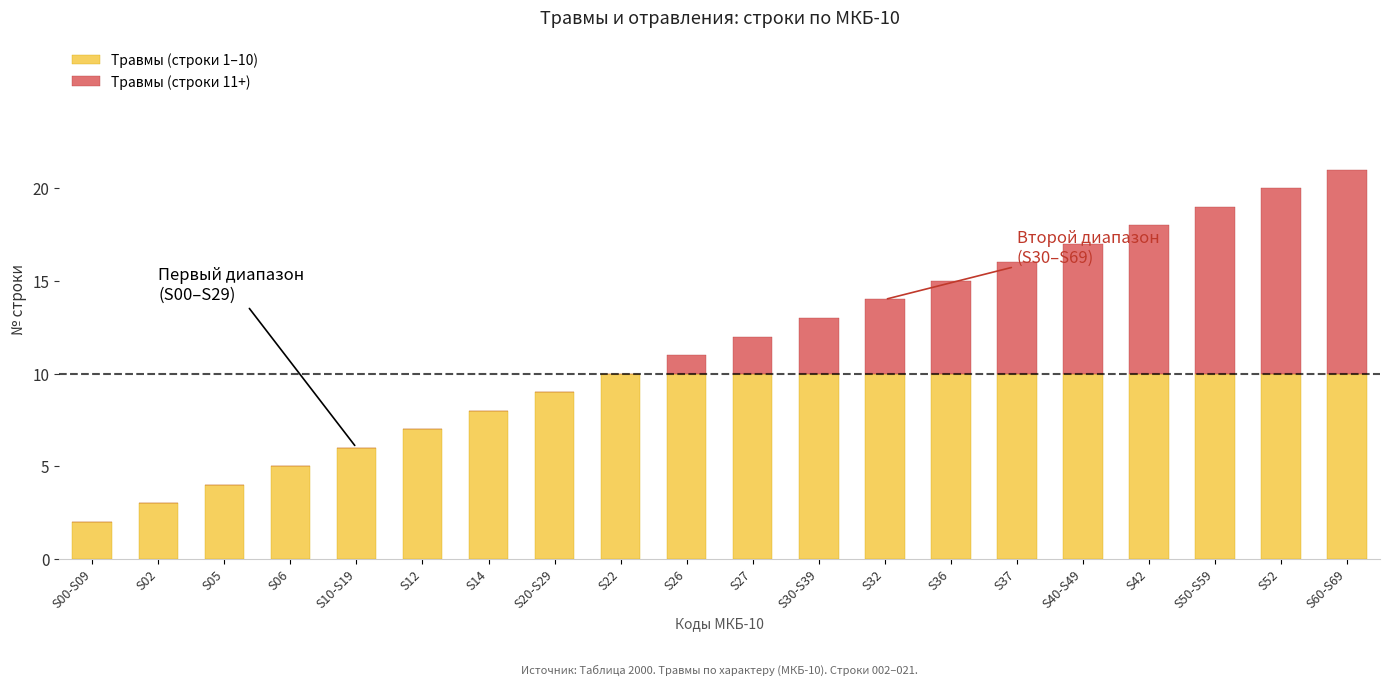

Count the number of categories in the chart.

20